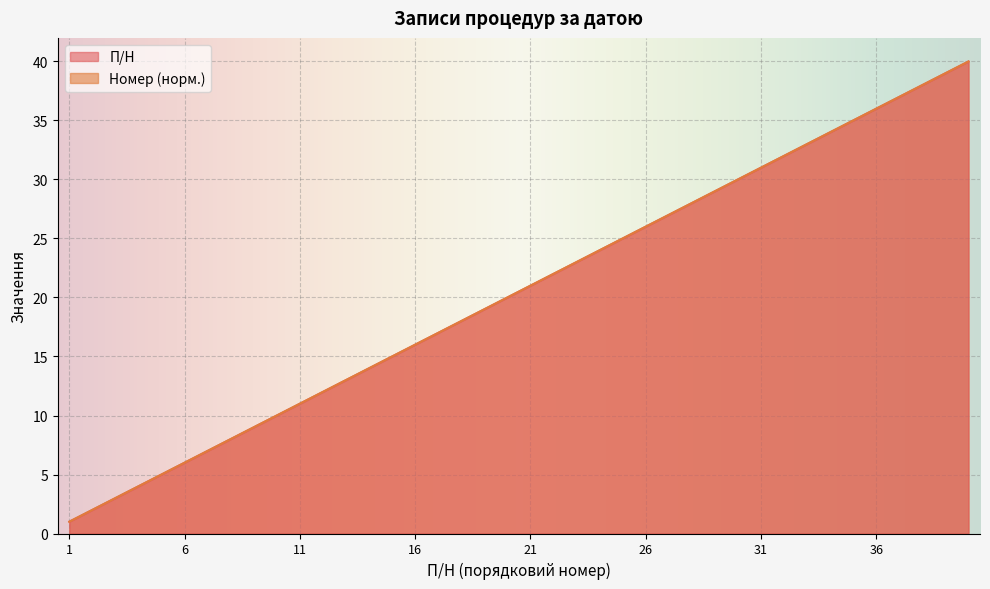

Which series has the largest total across all categories?

П/Н